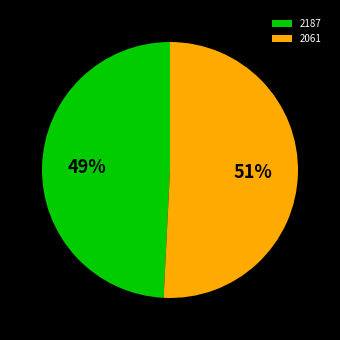

How many slices are in this pie chart?

2